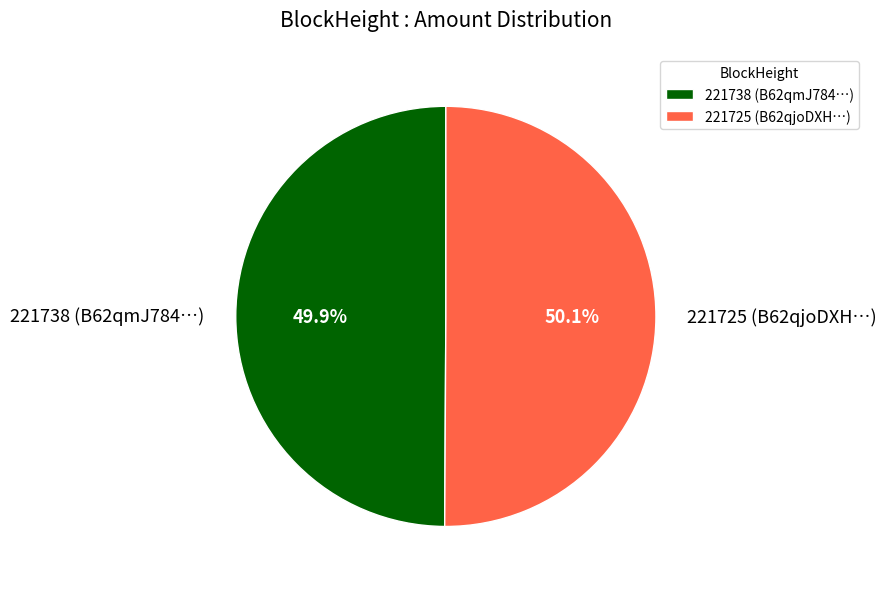

What percentage is NOT represented by 221738?

50.1%